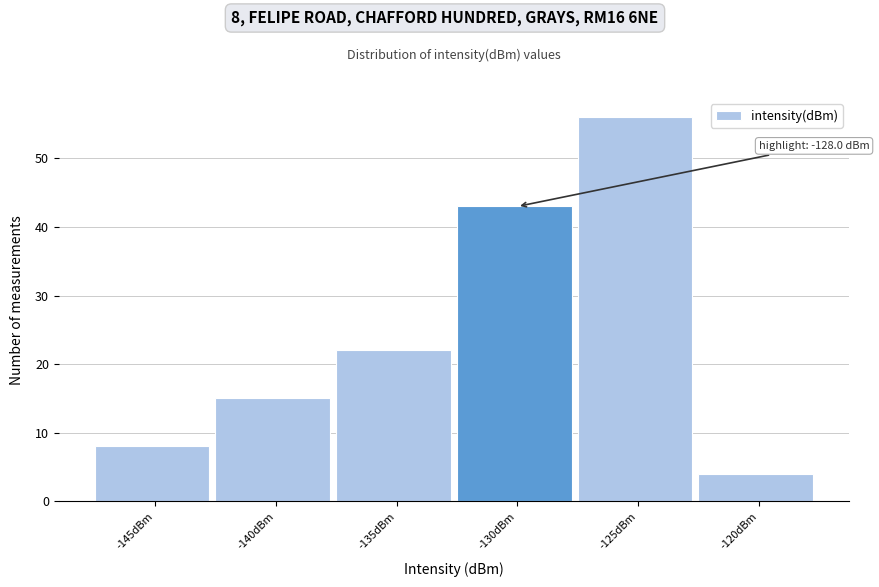

Reading left to right, what are all the values shown in this chart?

-145dBm=8	-140dBm=15	-135dBm=22	-130dBm=43	-125dBm=56	-120dBm=4